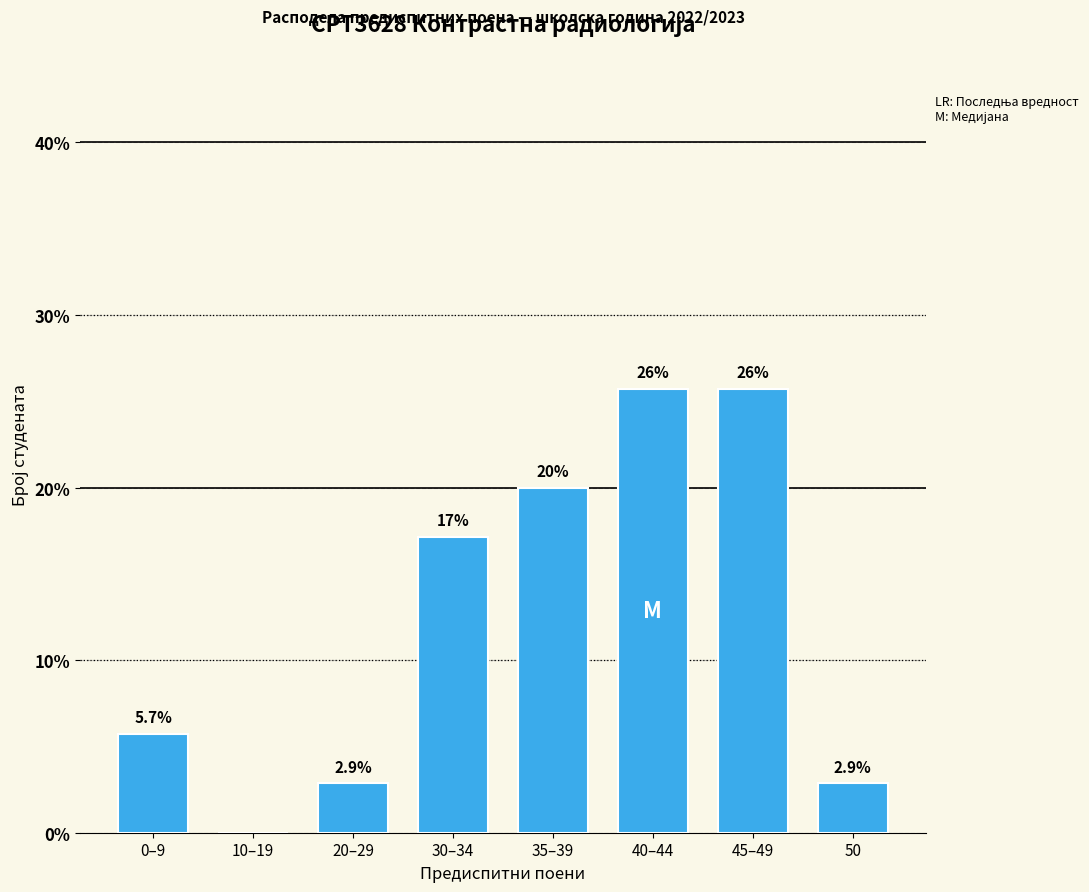

What is the sum of the values at 30–34 and 20–29?

20.0